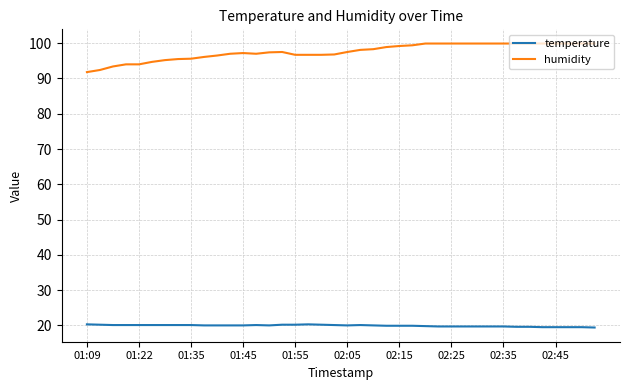

What is the difference between the maximum and second lowest values in the humidity series?

7.5